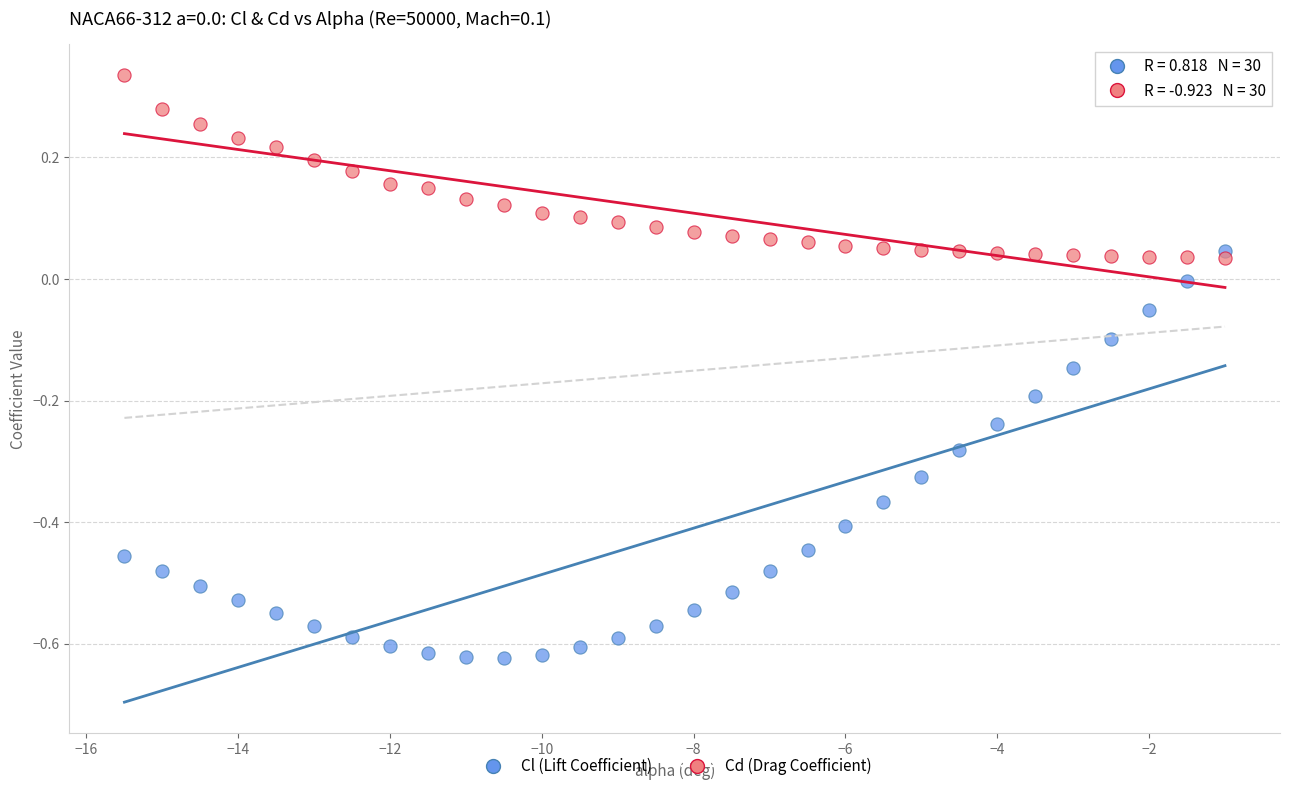

Which series has the widest spread of Y values?

Cl (Lift Coefficient)